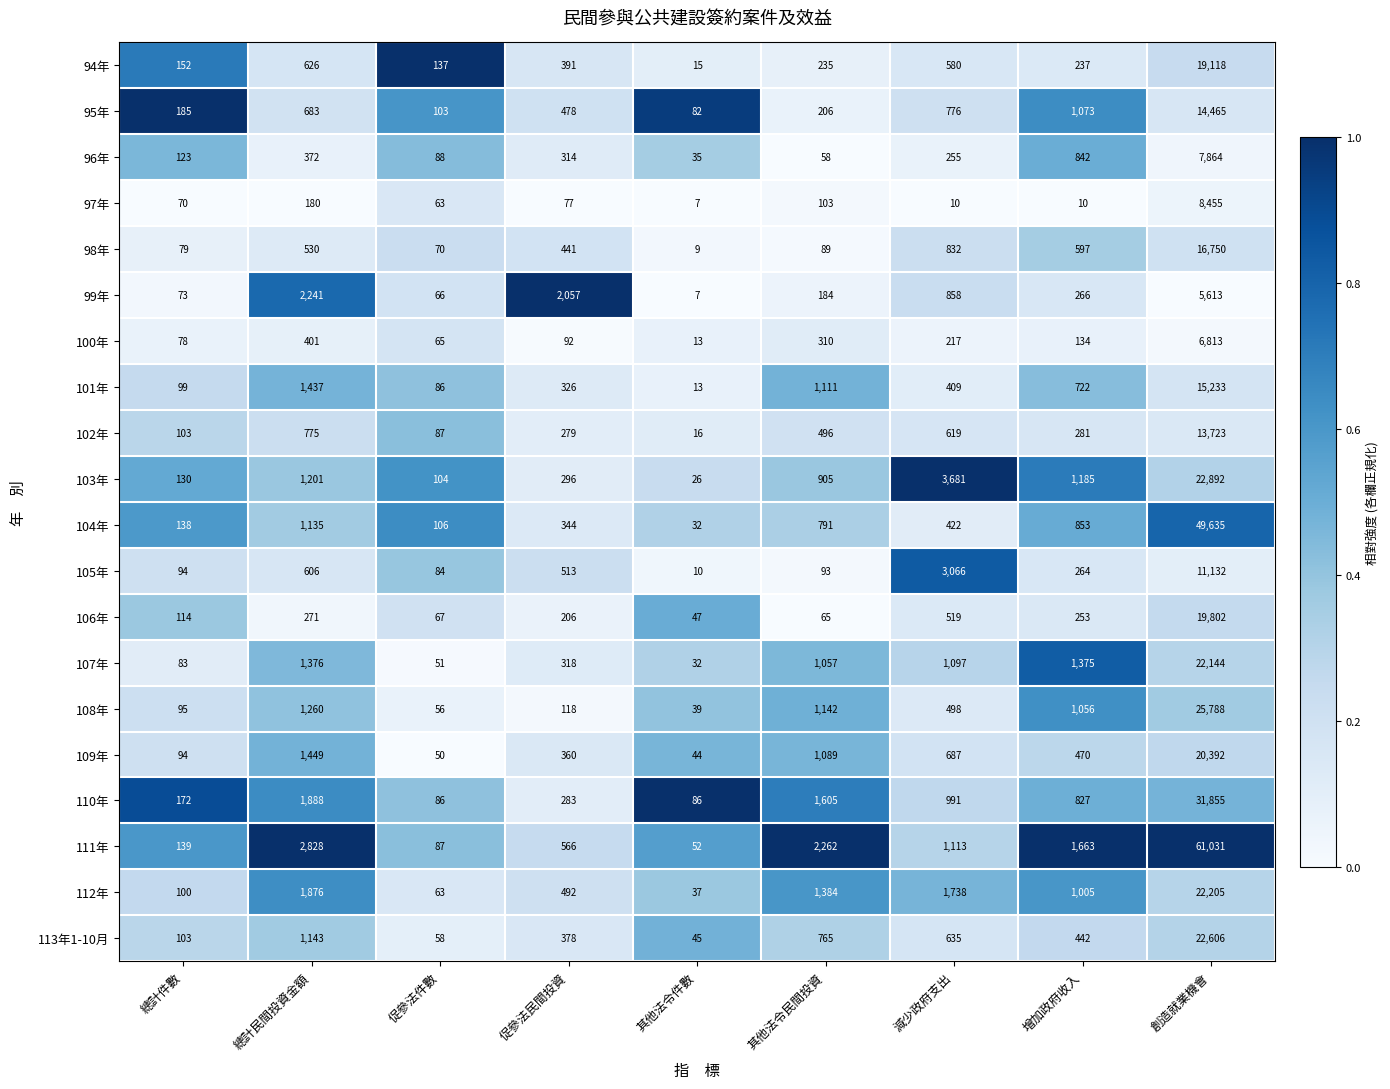

How many categories are shown in the chart?

9